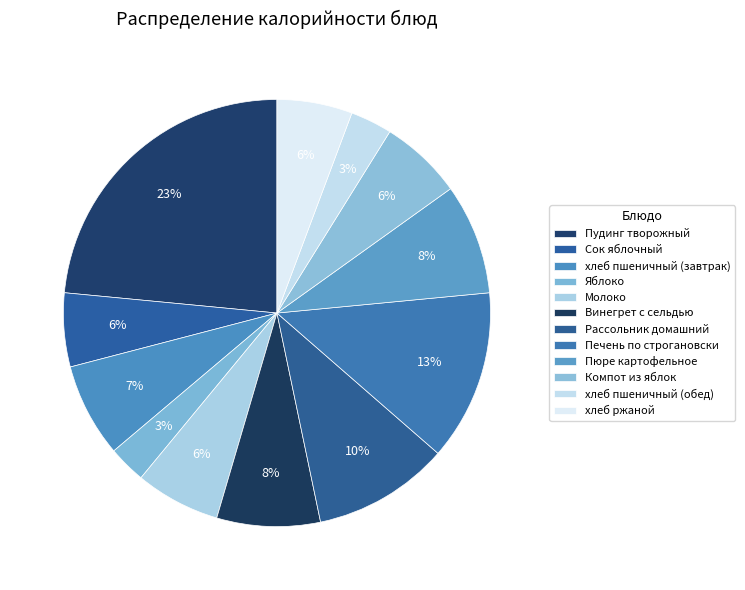

Which category has the smallest portion of the pie?

Яблоко